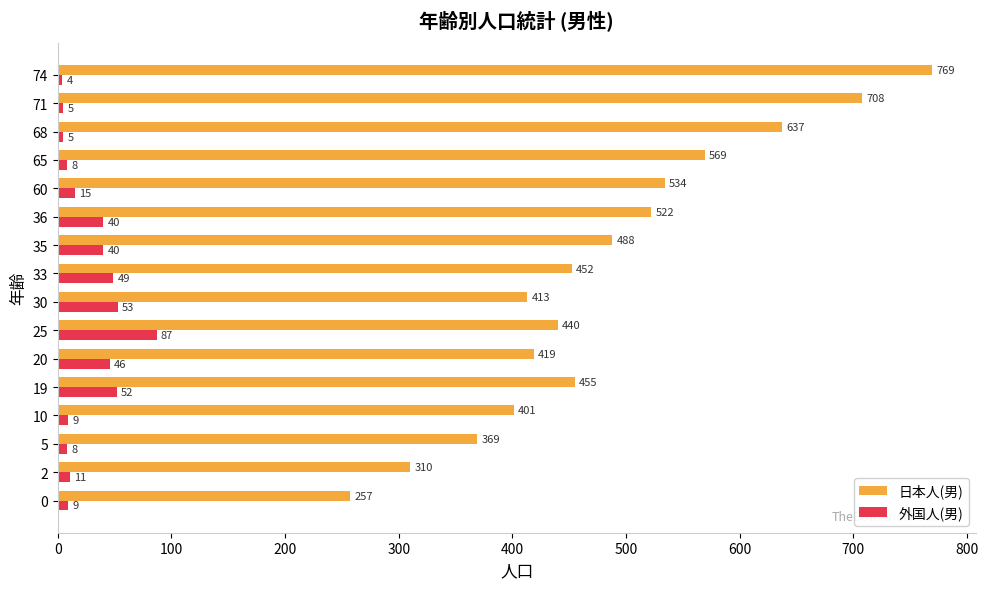

The 日本人(男) series shows 572 at 20. True or false?

False